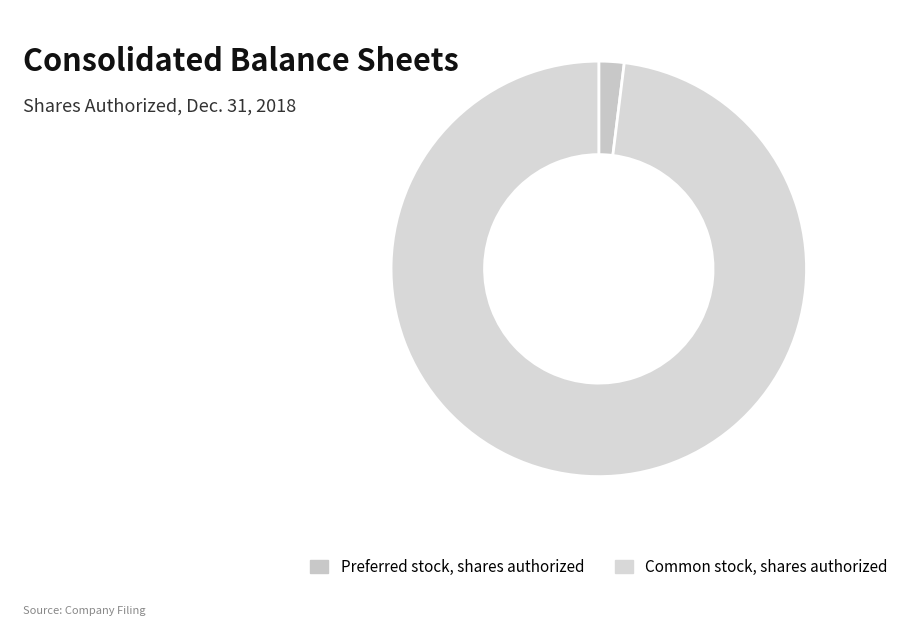

The Common stock, shares authorized slice represents 83% of the pie. True or false?

False